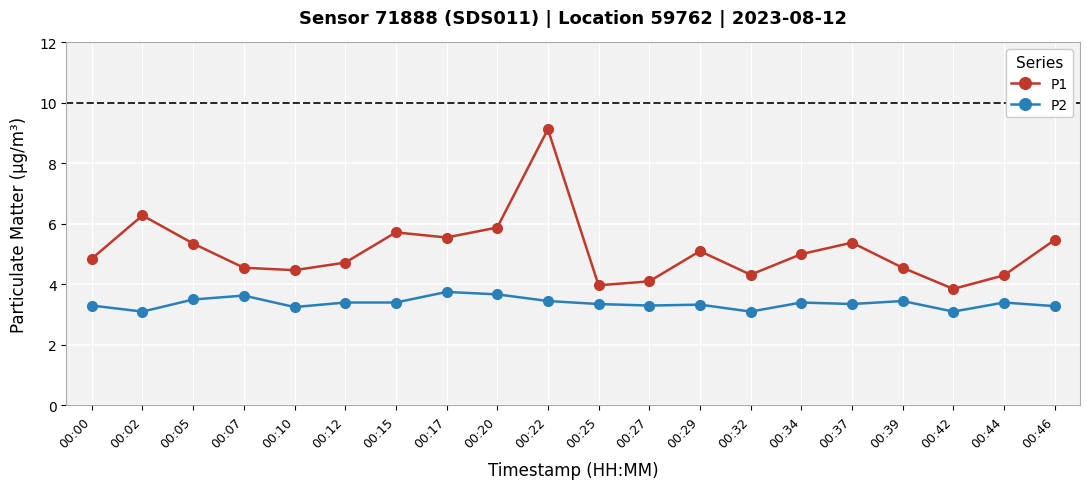

What is the spread (max minus min) of values at 00:02?

3.2